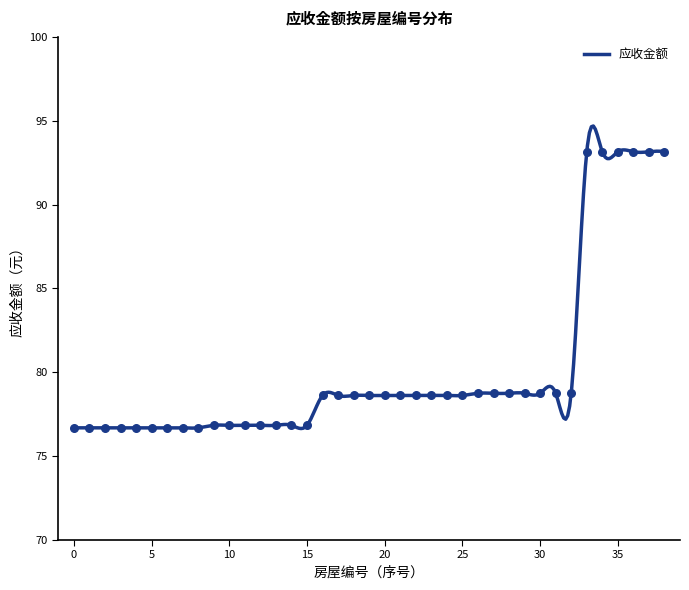

What is the lowest value of the 应收金额 series?

76.6